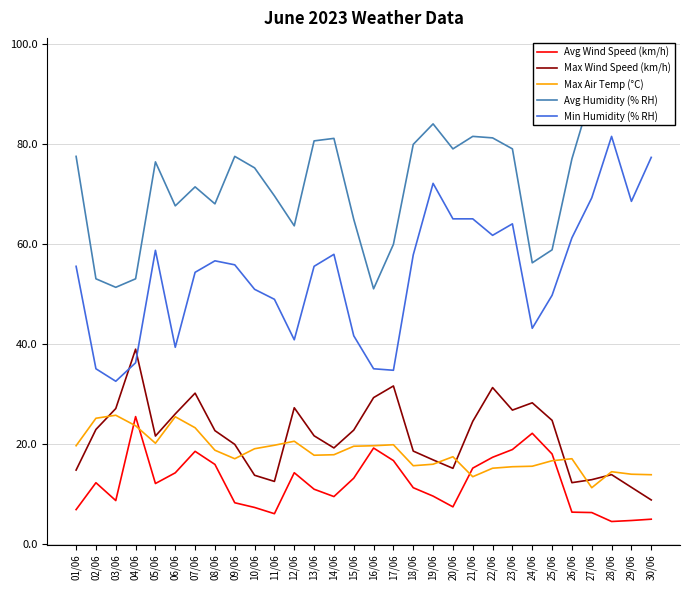

How many interior local peaks does the Max Wind Speed (km/h) series have?

7